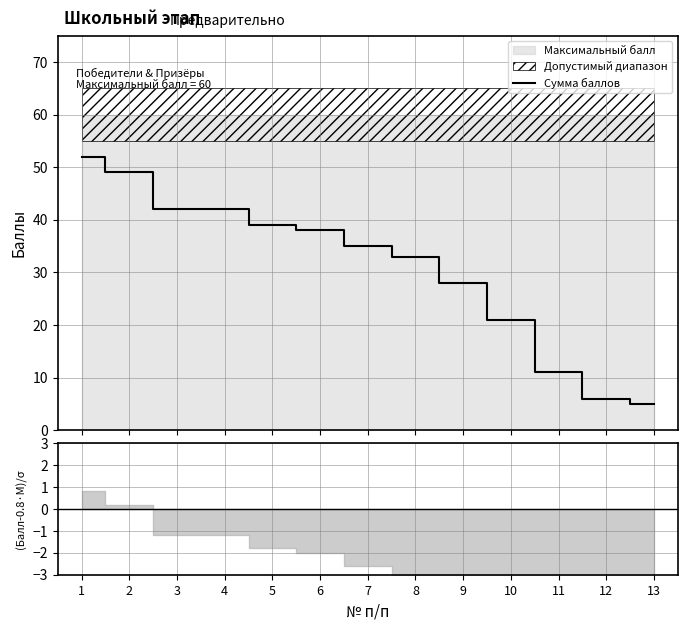

Between 13 and 12, which is larger?

12